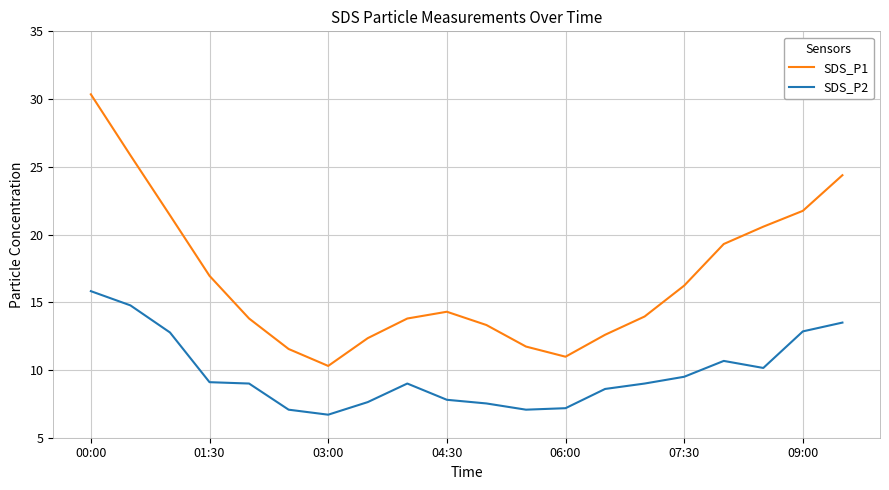

How many lines are shown in the chart?

2